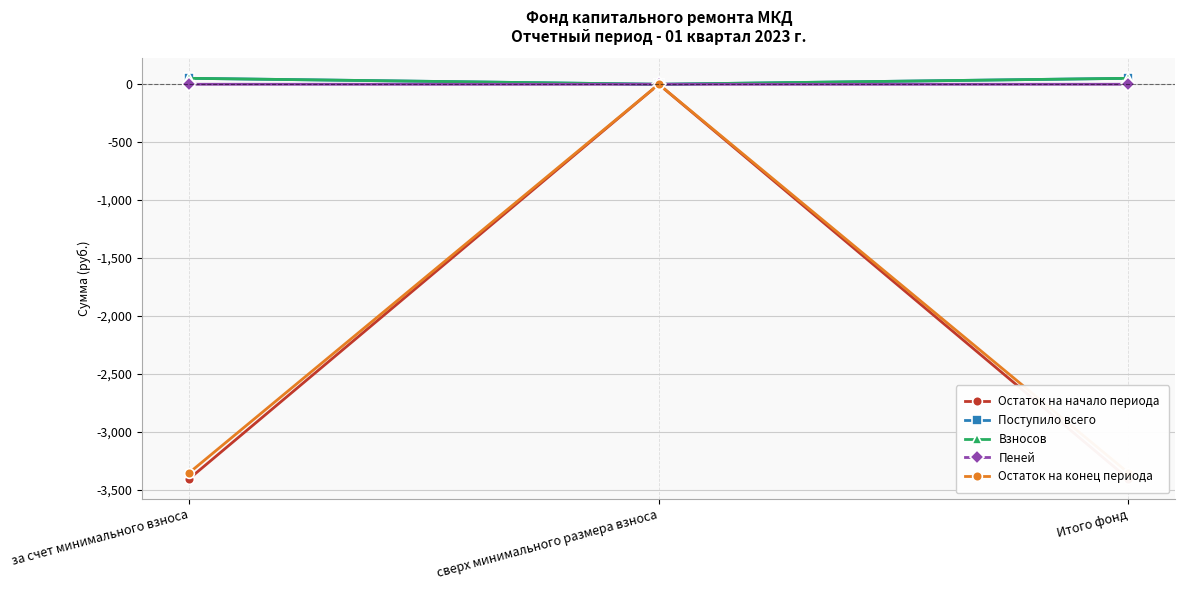

The value of Взносов at Итого фонд is 51.5. True or false?

True